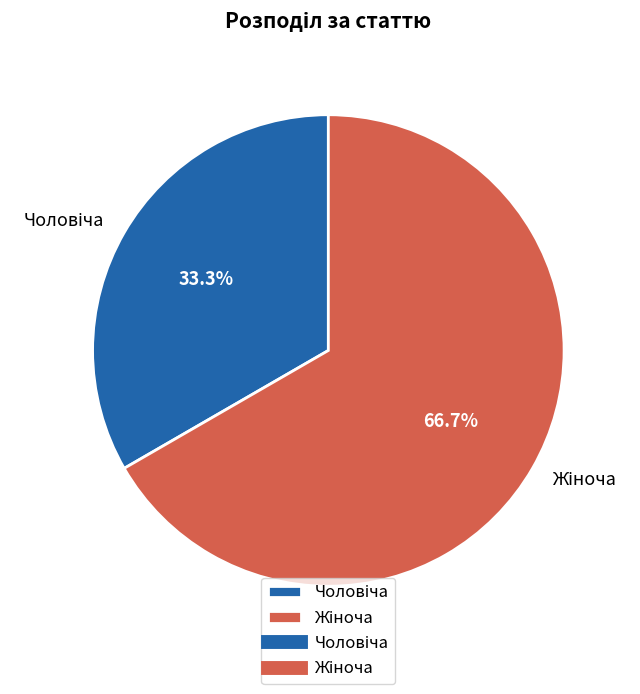

Count the number of slices in the pie.

2